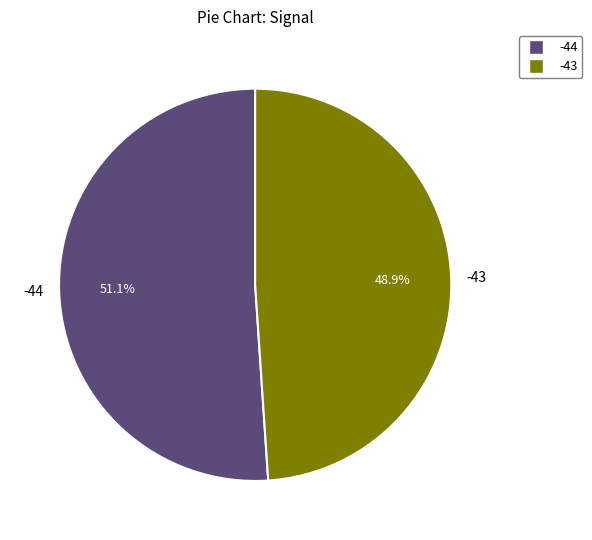

What is the smallest slice in the pie chart?

-43